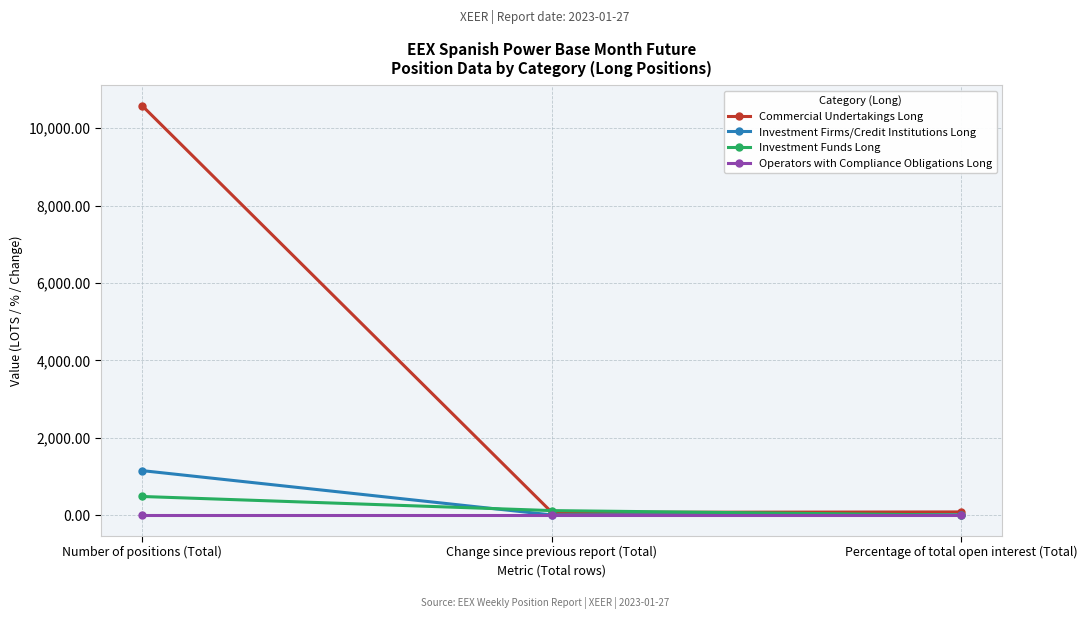

What is the difference between the Investment Funds Long values at Percentage of total open interest (Total) and Number of positions (Total)?

482.0